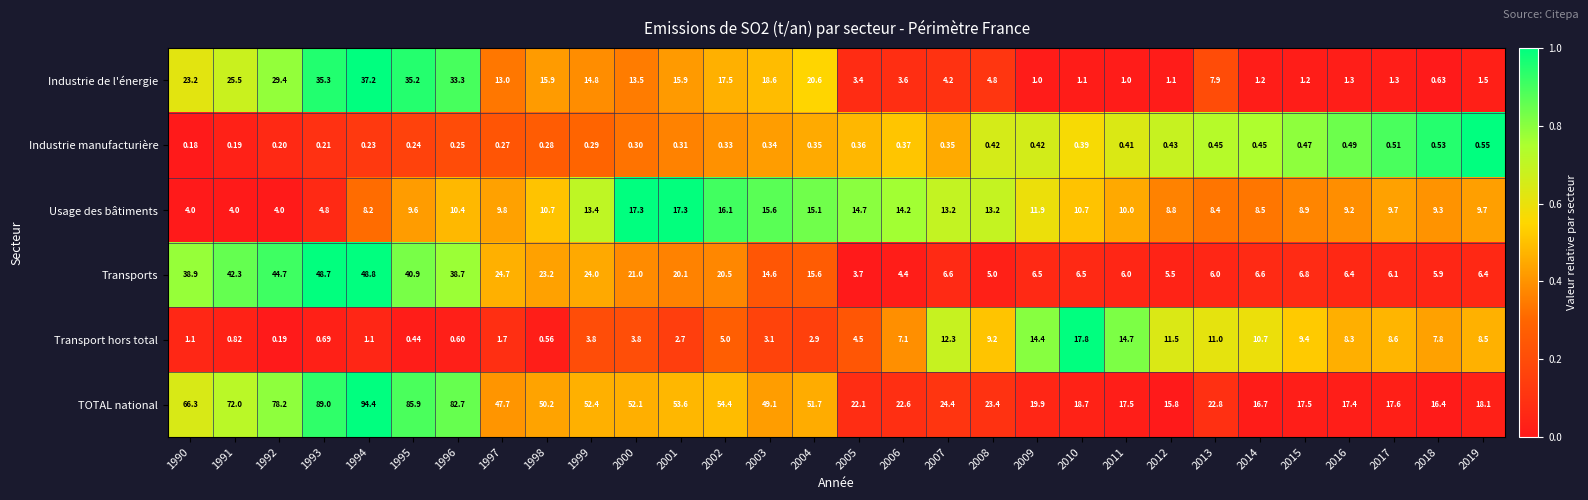

Which series has the largest range (max minus min)?

TOTAL national